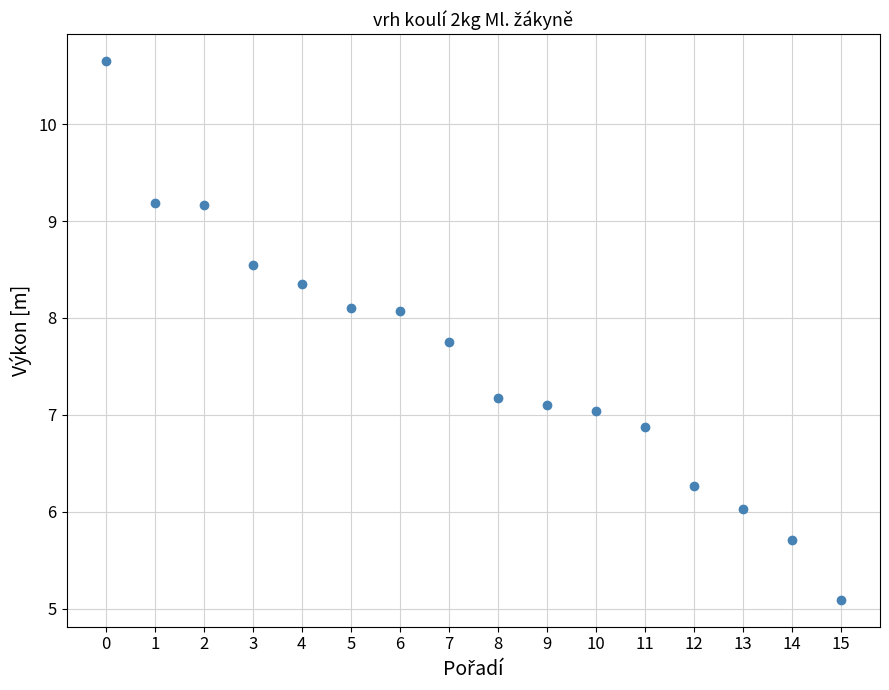

What is the range of Y values (max minus min)?

5.6